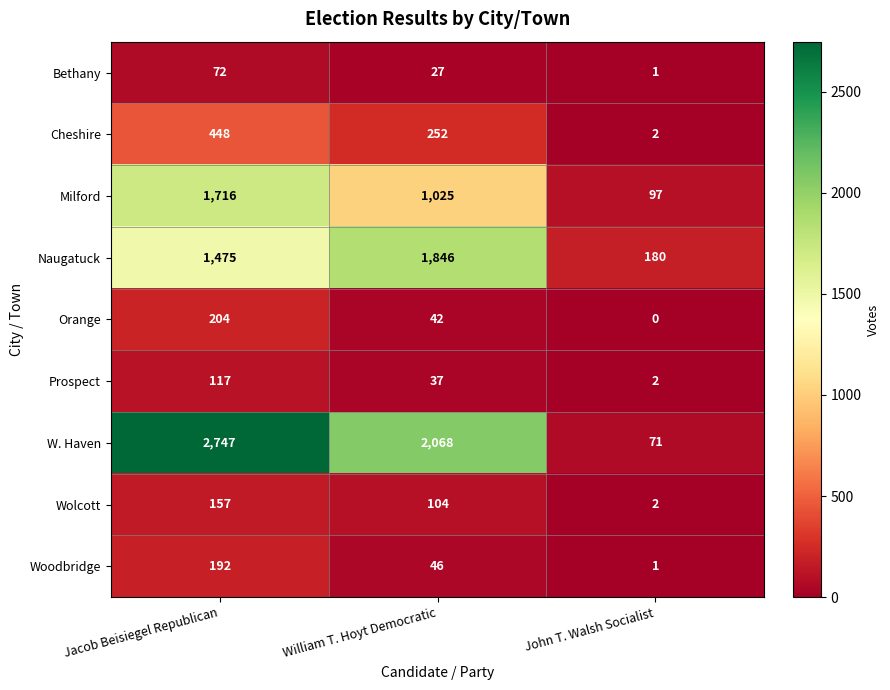

What is the approximate value of Naugatuck at William T. Hoyt Democratic, to the nearest 10?

1850